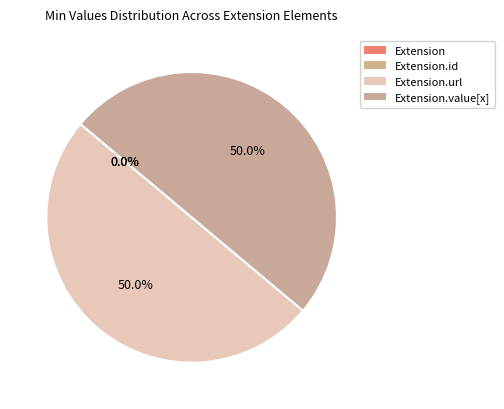

True or false: Extension.url accounts for 50% of the total.

True